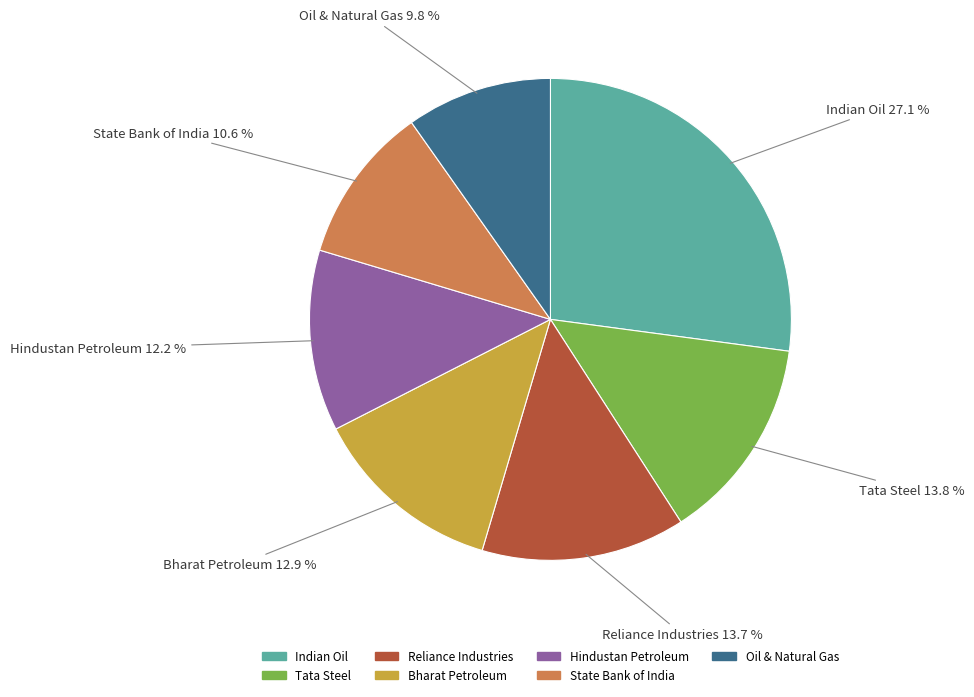

Between Tata Steel and State Bank of India, which is larger?

Tata Steel